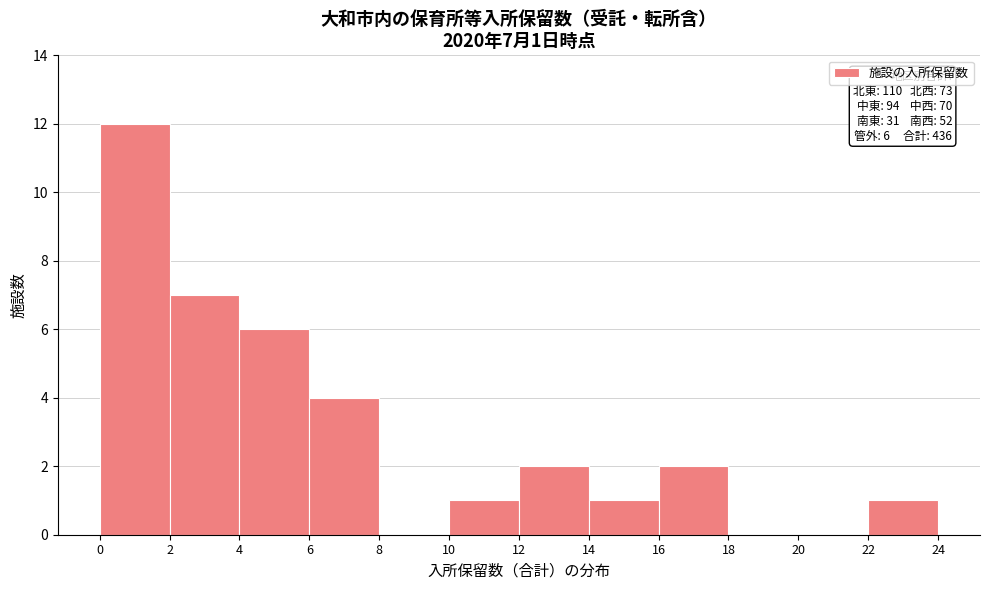

Over which range of the x-axis is the bar tallest?

0 to 2